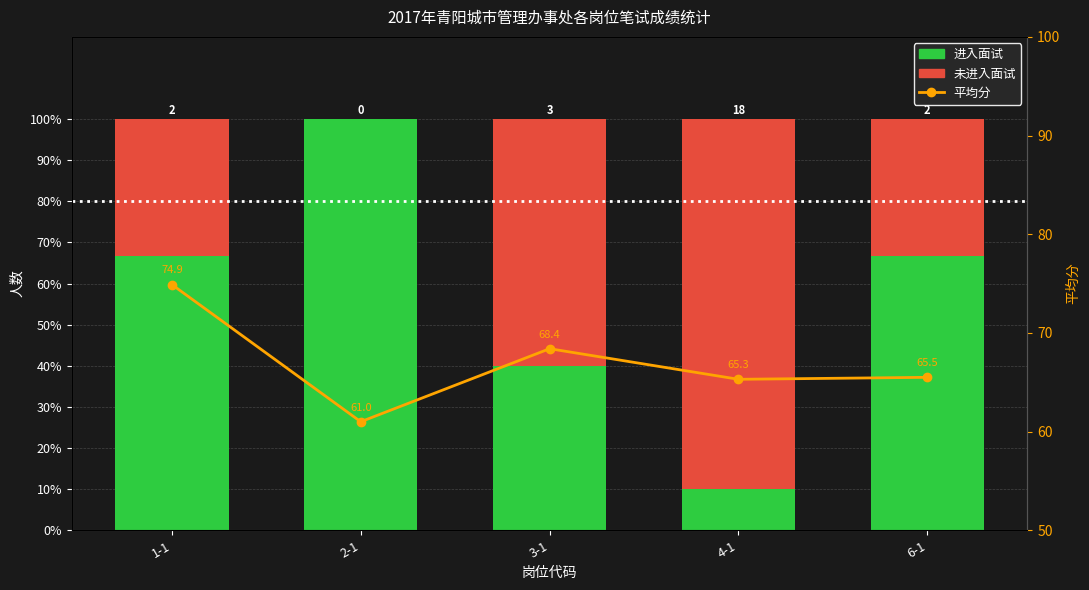

Between 3-1 and 4-1, which series saw the biggest shift?

进入面试